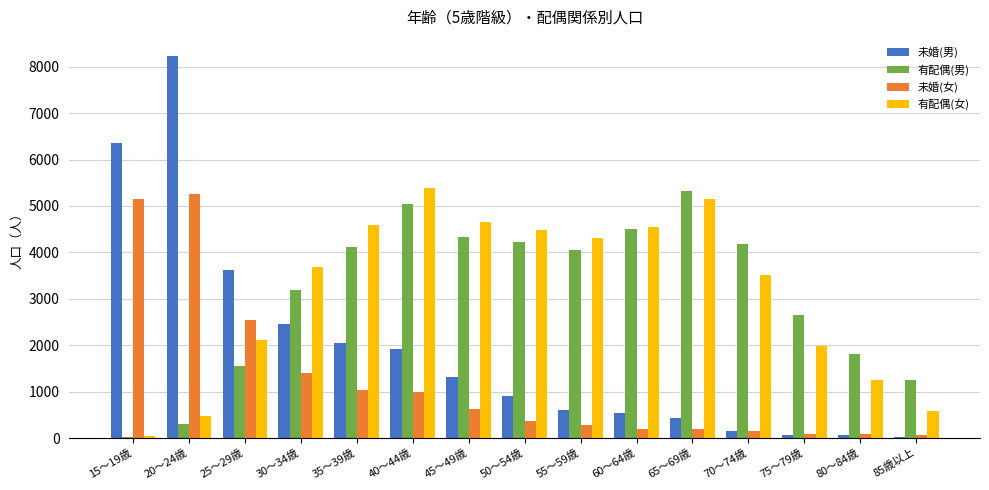

Count the number of categories in the chart.

15